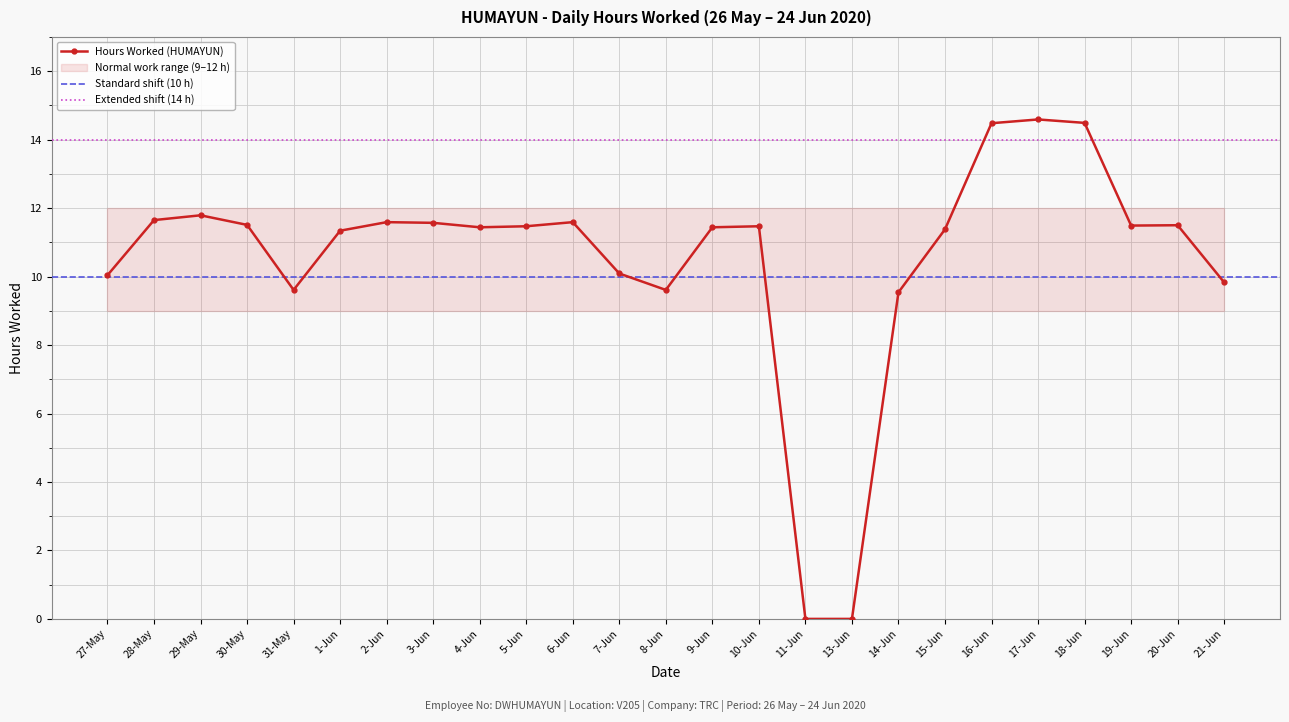

Count the number of categories in the chart.

25